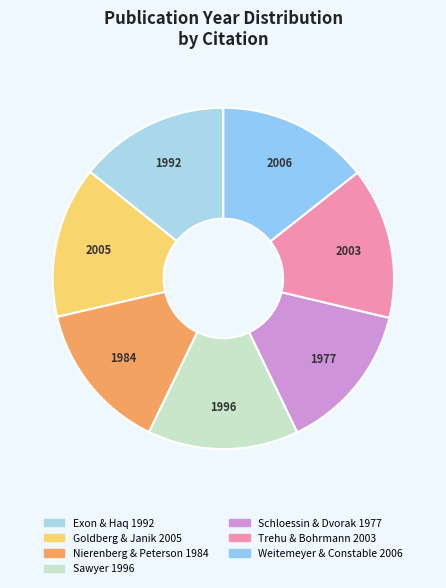

Which slice is the smallest?

Schloessin & Dvorak 1977